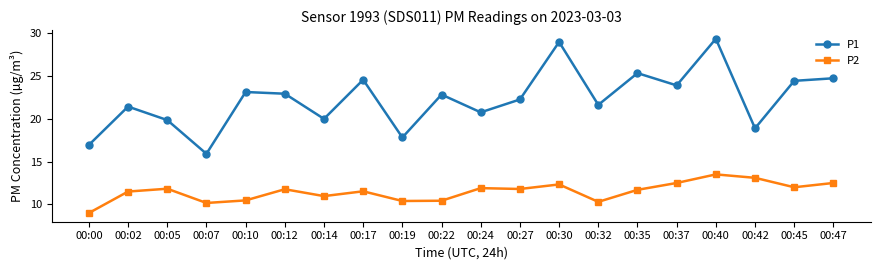

True or false: P1 and P2 intersect in this chart.

False